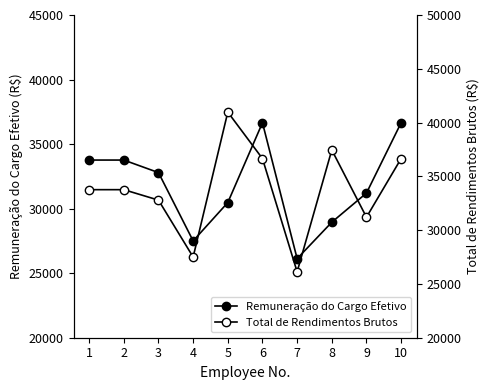

Which series has the largest range (max minus min)?

Total de Rendimentos Brutos